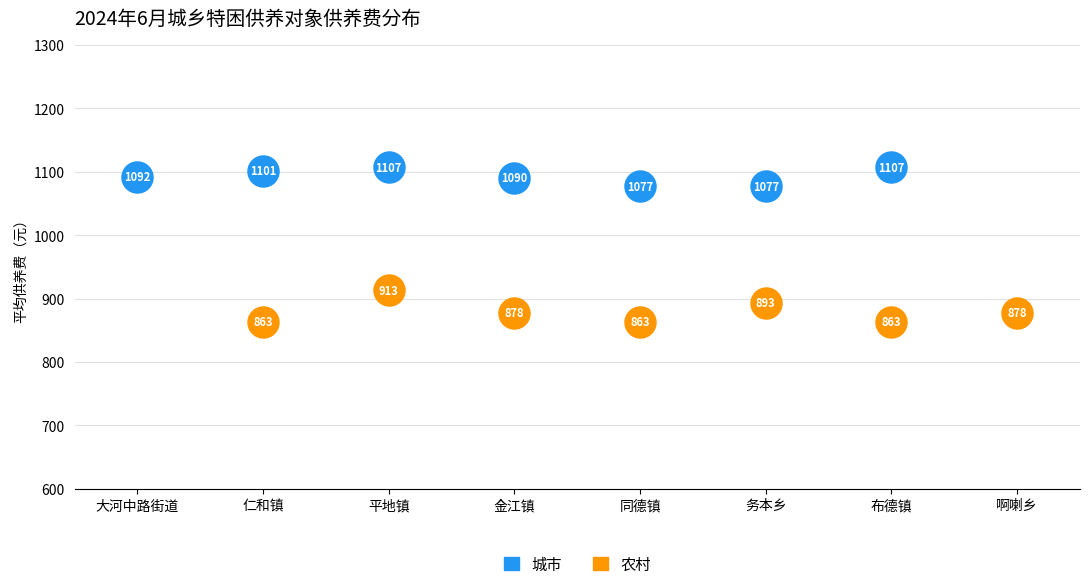

Which series has the largest total across all categories?

城市